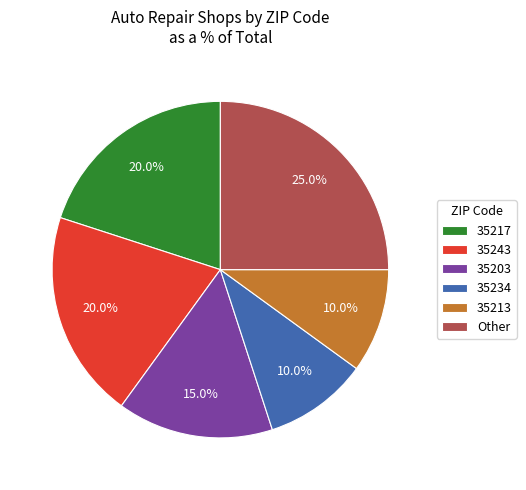

To the nearest percent, what percentage of the pie is 35234?

10%